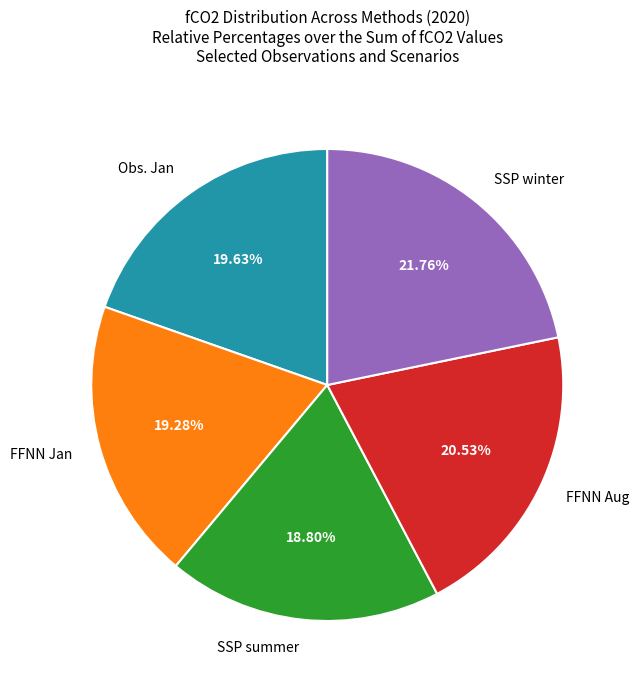

To the nearest percent, what is the combined percentage of Obs. Jan and FFNN Jan?

39%